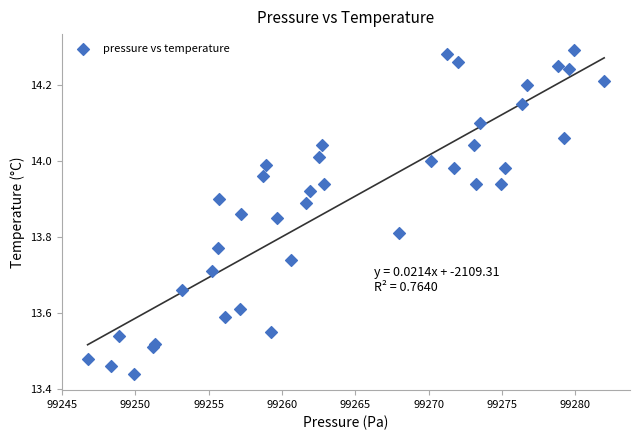

What is the range of X values (max minus min)?

35.2